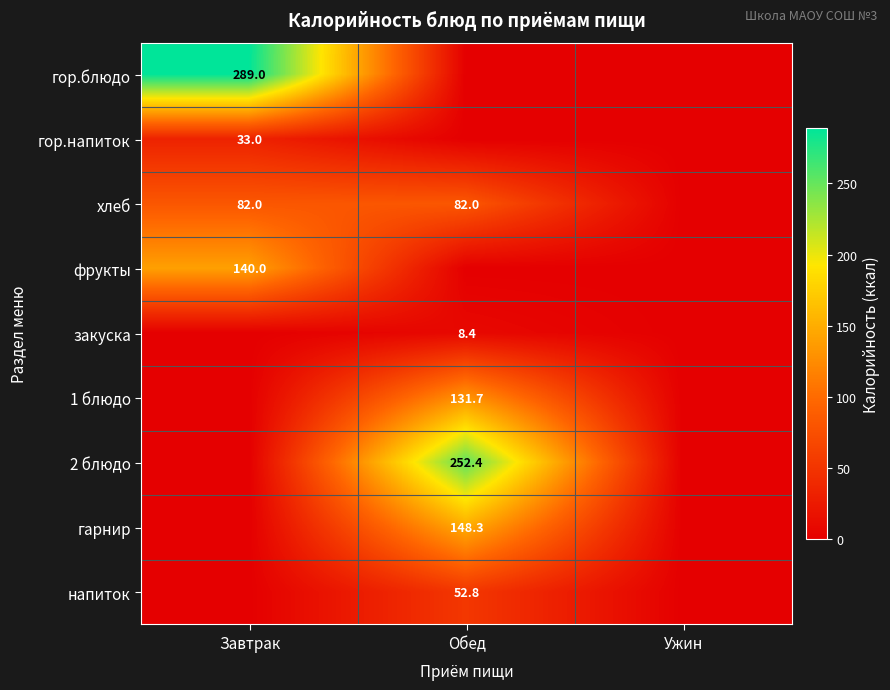

The гарнир series shows 214.6 at Обед. True or false?

False